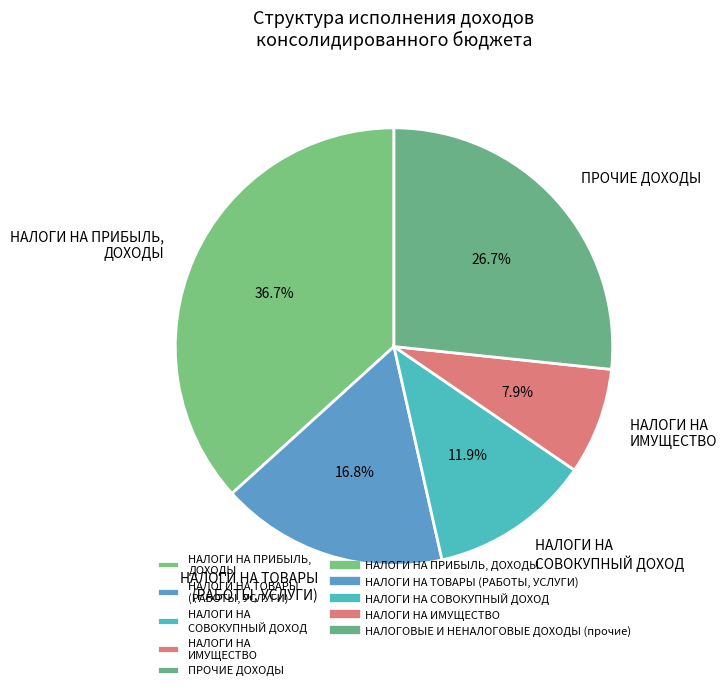

To the nearest percent, what is the difference between the НАЛОГИ НА ИМУЩЕСТВО and НАЛОГИ НА ТОВАРЫ (РАБОТЫ, УСЛУГИ) slice percentages?

9%